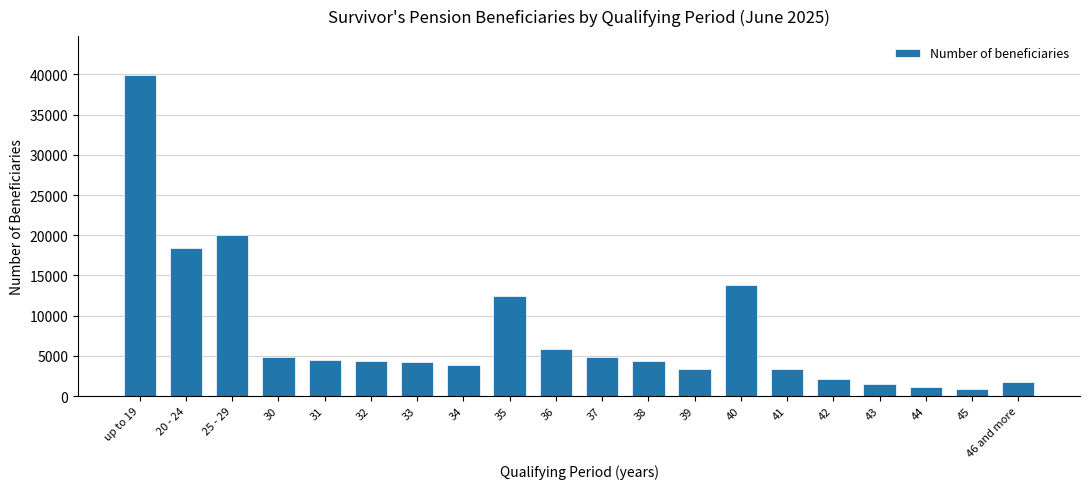

What is the label of the 14th bar from the left?

40